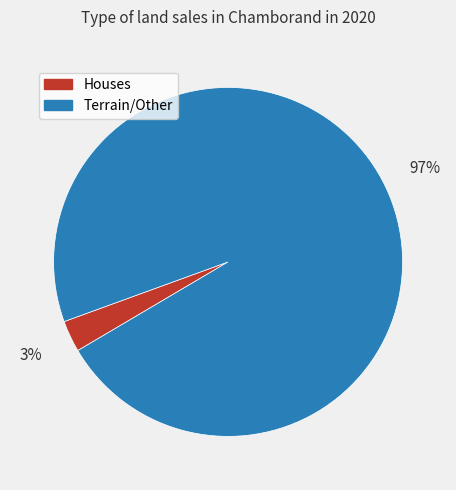

To the nearest percent, what is the difference between the Houses and Terrain/Other slice percentages?

94%